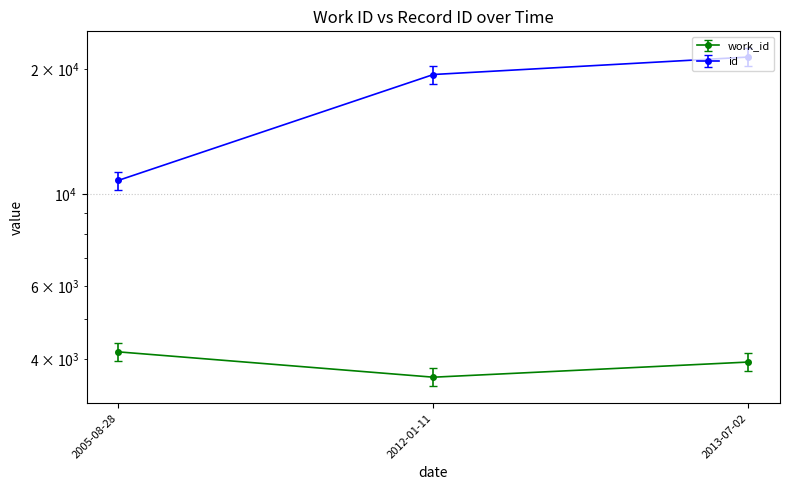

Rank the categories by id value from lowest to highest.

2005-08-28, 2012-01-11, 2013-07-02